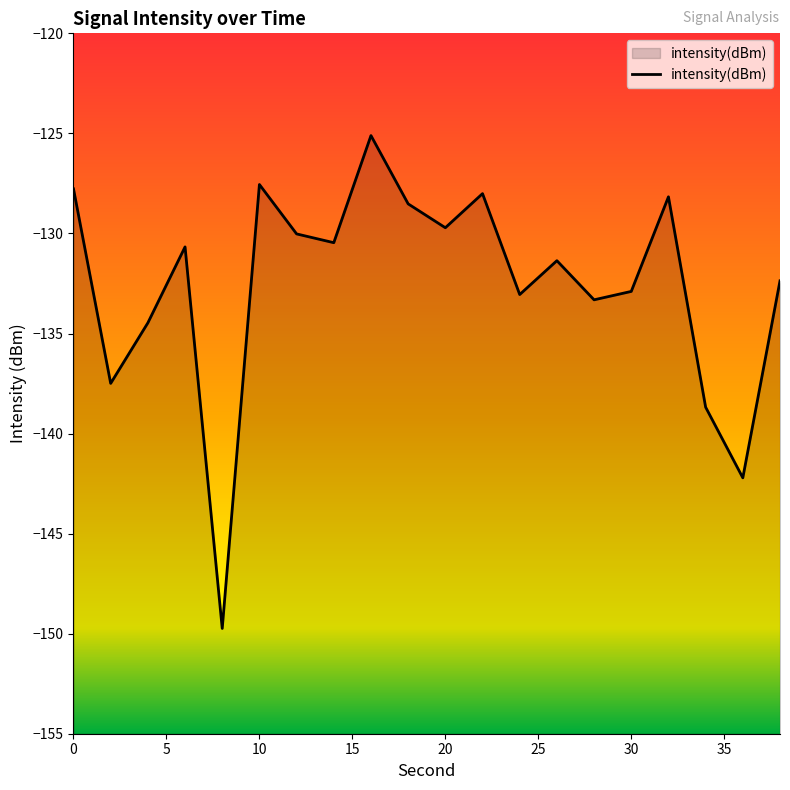

What is the greatest value displayed?

-125.1